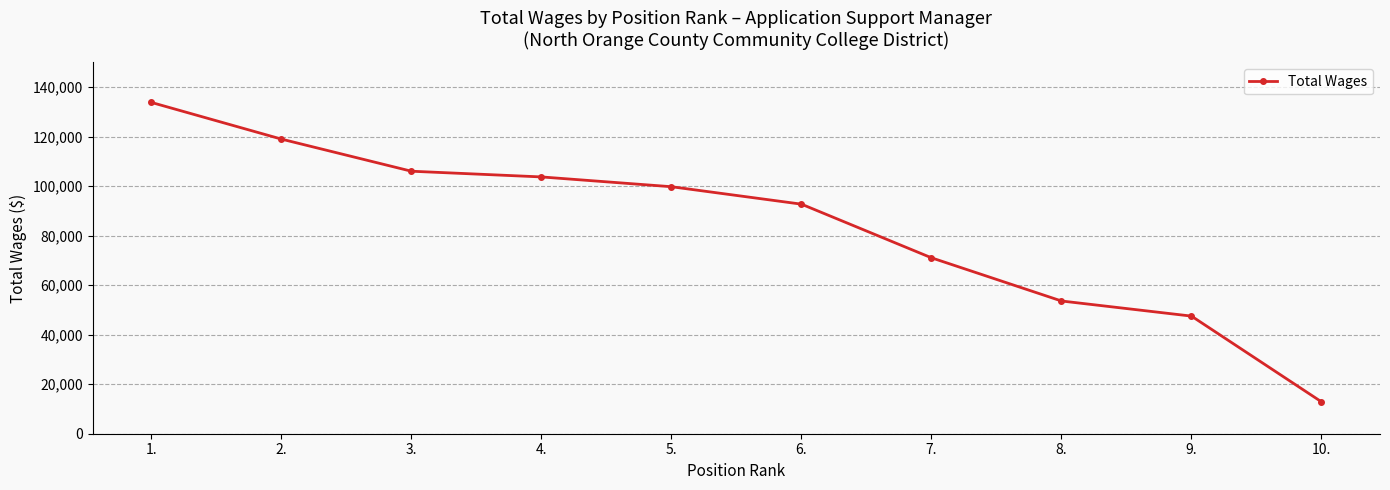

How many data points are less than 99751?

5